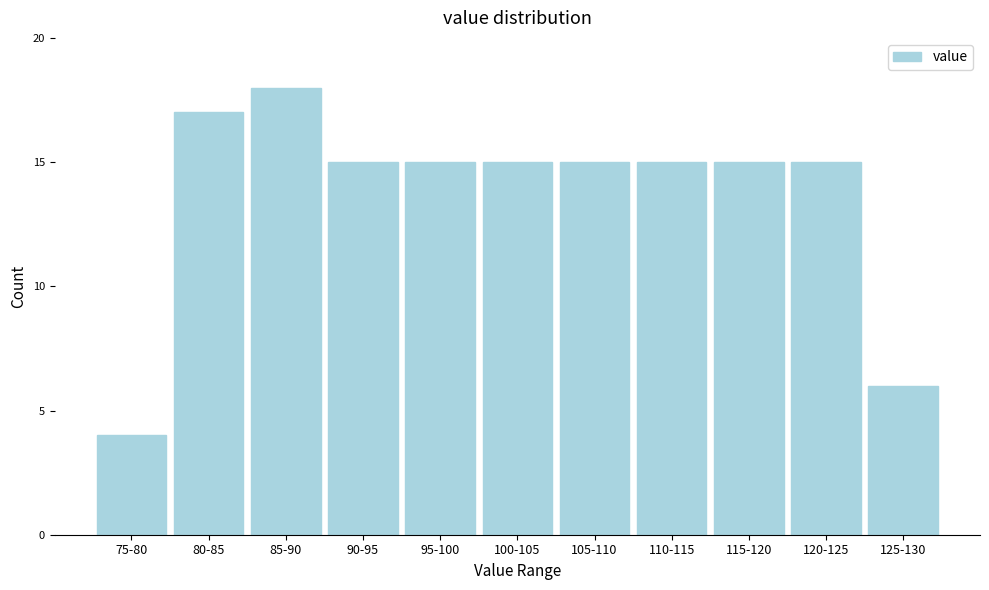

Reading right to left, what are all the values shown in this chart?

6	15	15	15	15	15	15	15	18	17	4